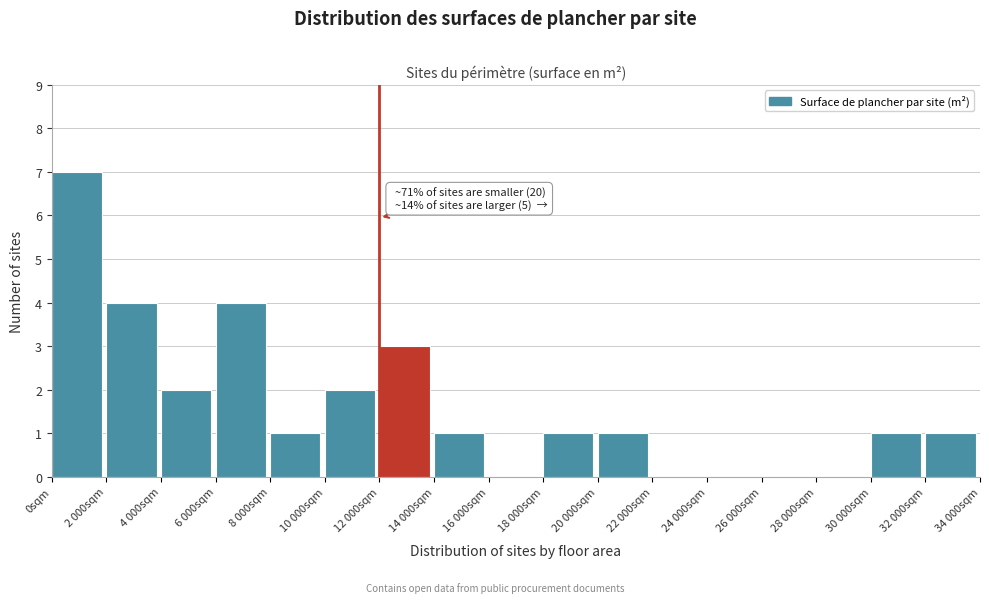

Reading left to right, transcribe all the data shown in this chart.

0sqm=7	2 000sqm=4	4 000sqm=2	6 000sqm=4	8 000sqm=1	10 000sqm=2	12 000sqm=3	14 000sqm=1	16 000sqm=0	18 000sqm=1	20 000sqm=1	22 000sqm=0	24 000sqm=0	26 000sqm=0	28 000sqm=0	30 000sqm=1	32 000sqm=1